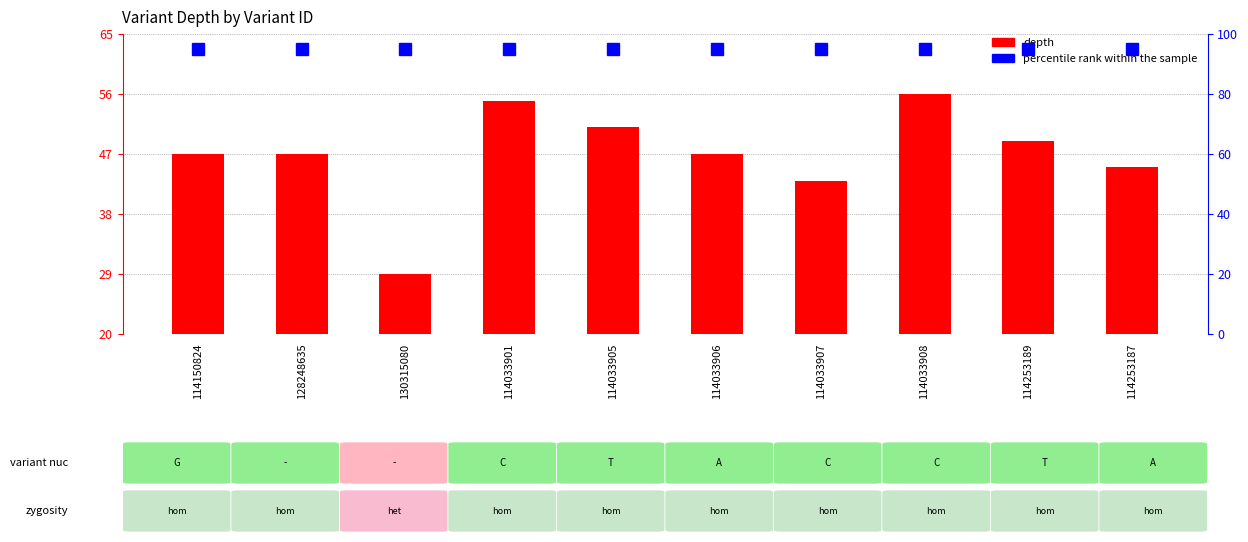

Is the value of depth at 130315080 greater than the value of percentile rank within the sample at 130315080?

No